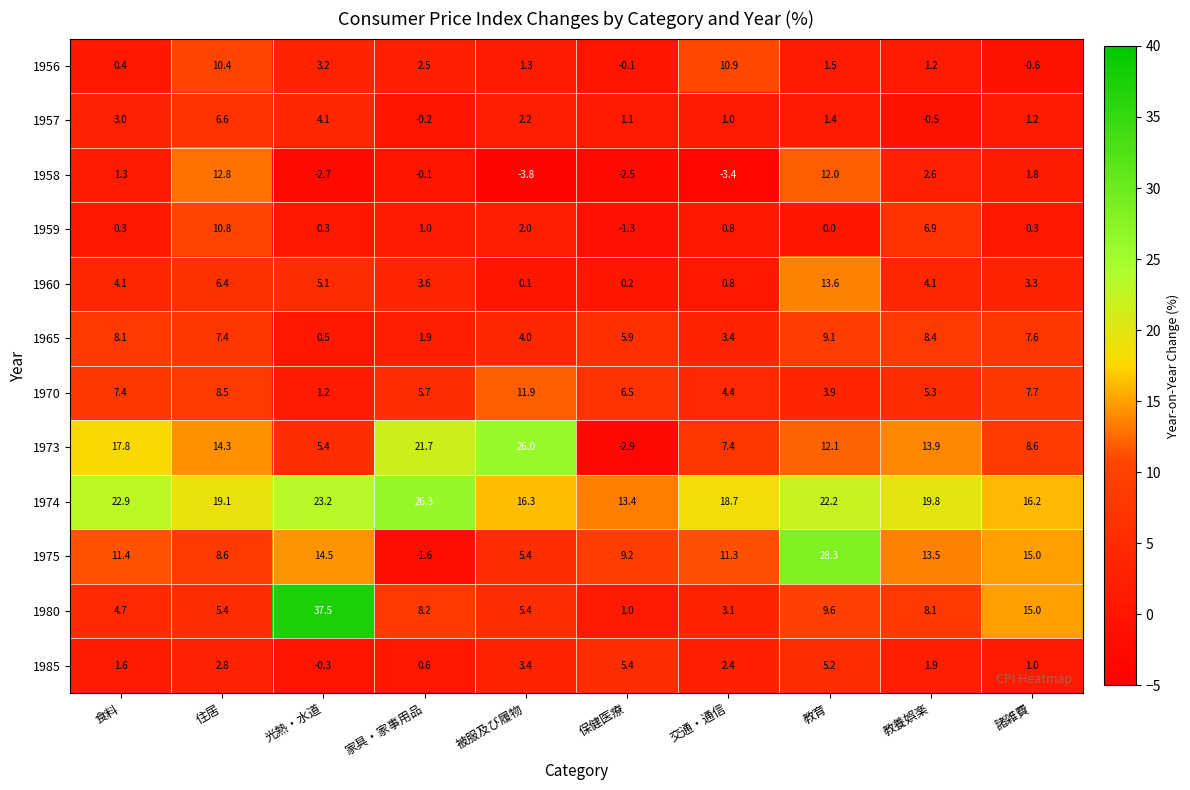

Rank the series by their maximum value, from highest to lowest.

1980, 1975, 1974, 1973, 1960, 1958, 1970, 1956, 1959, 1965, 1957, 1985